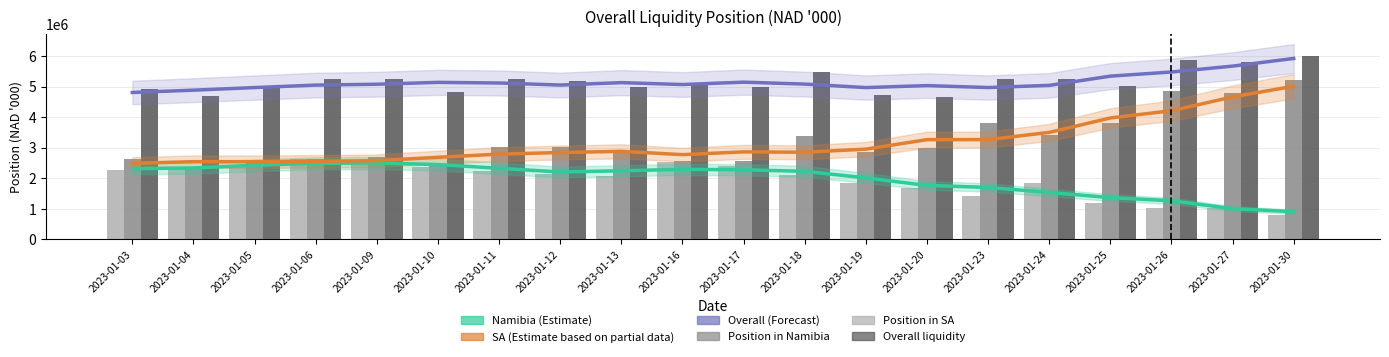

Is the value of Namibia trend at 2023-01-06 greater than the value of Overall trend at 2023-01-11?

No